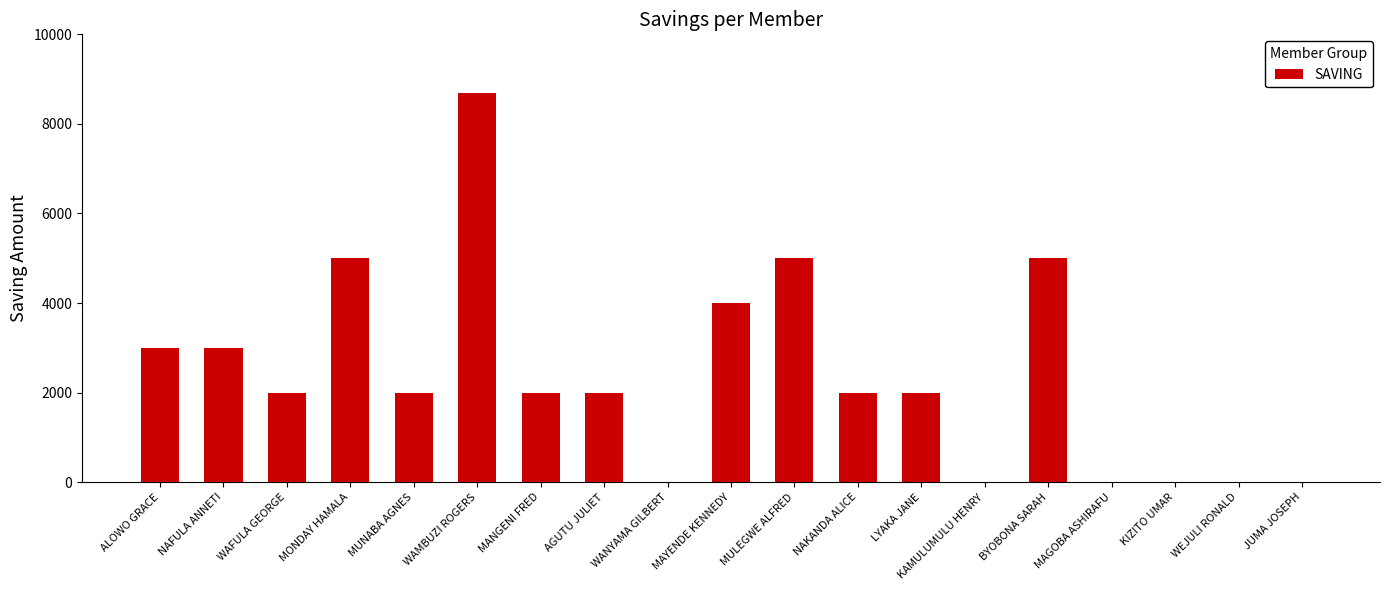

What is the average value?

2405